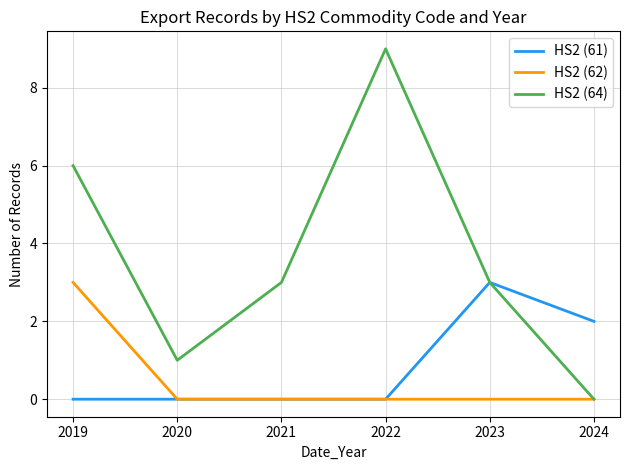

True or false: HS2 (61) has more than 0 interior local peaks.

True